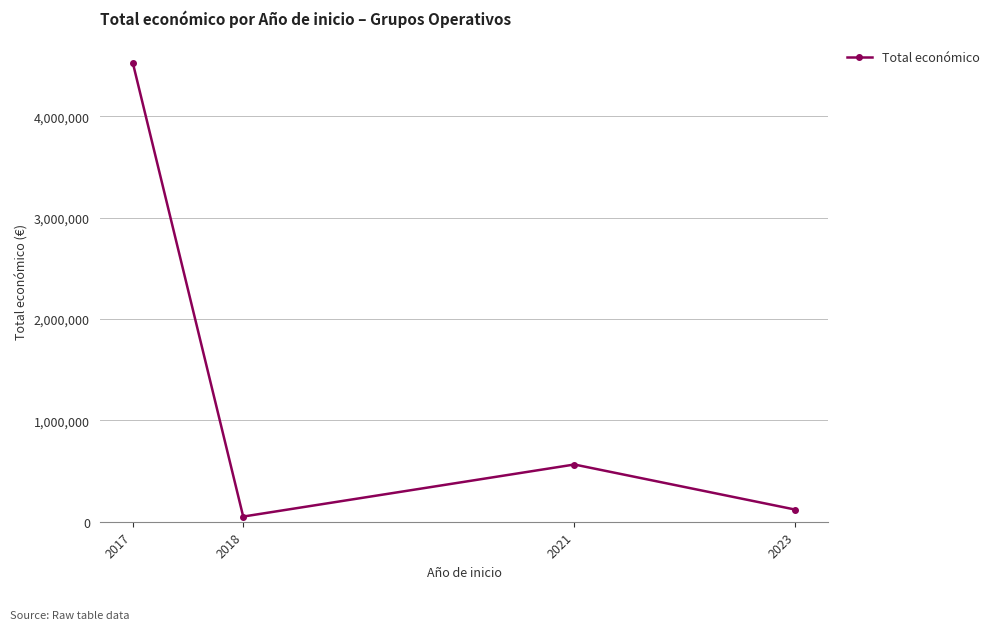

Reading left to right, extract all data points from this chart.

4528649	50929	564758	120000